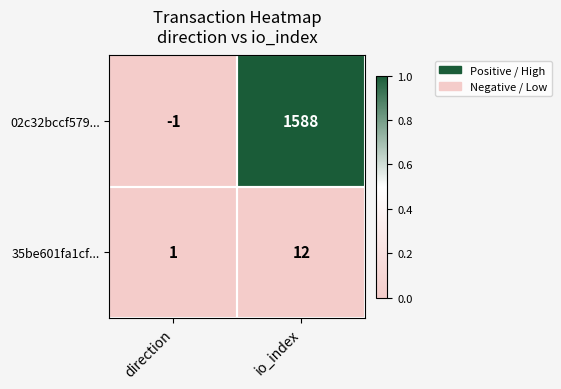

List the series in order of their peak value, lowest first.

35be601fa1cf..., 02c32bccf579...